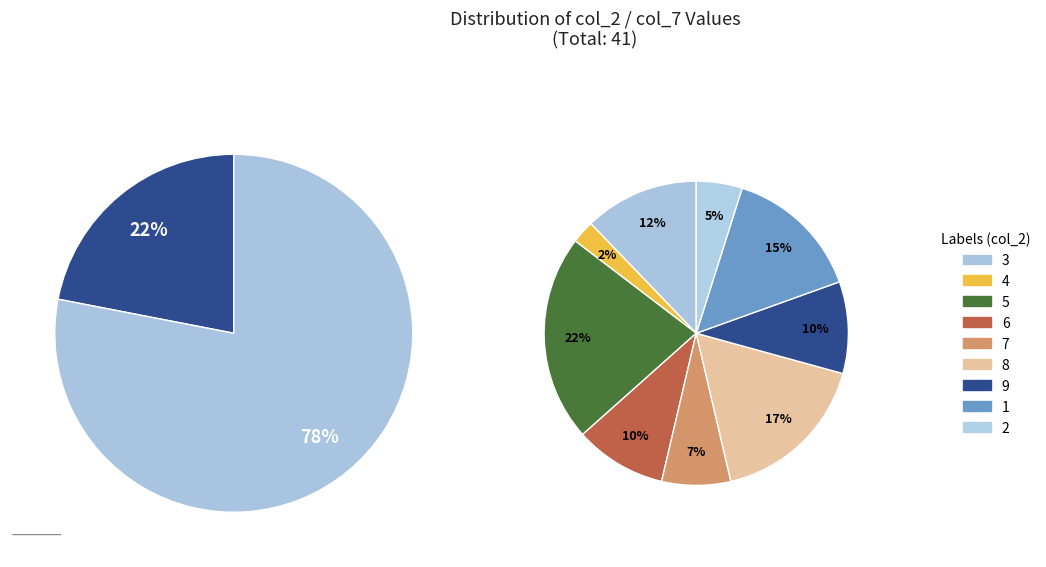

True or false: 2 accounts for 16% of the total.

False